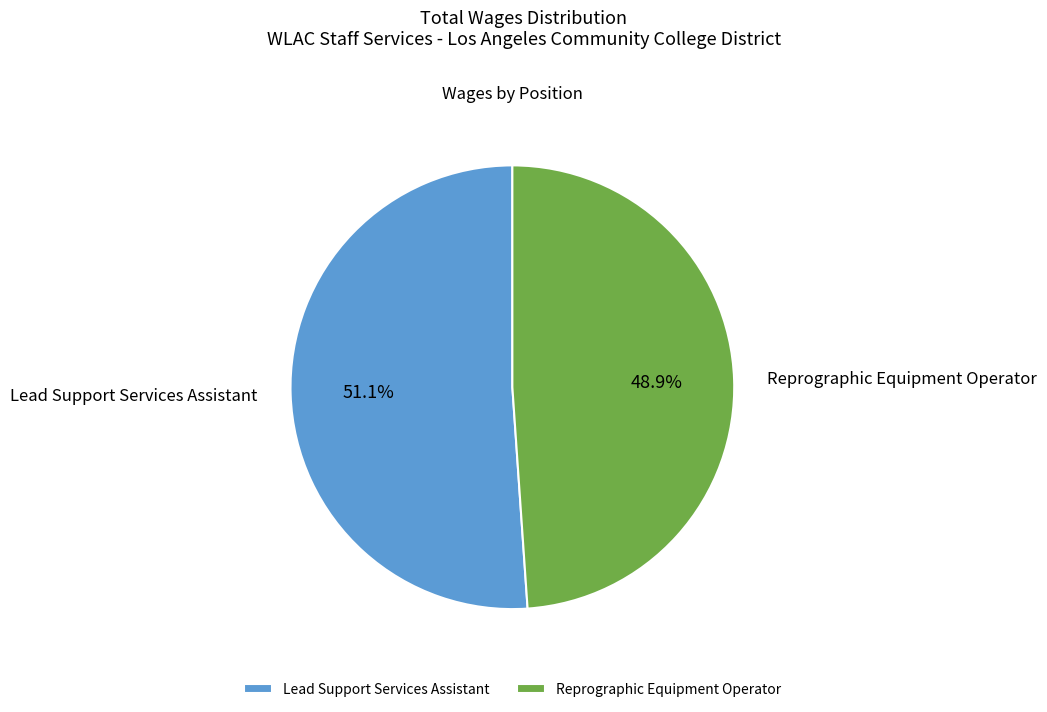

Is Reprographic Equipment Operator the majority of the pie?

No